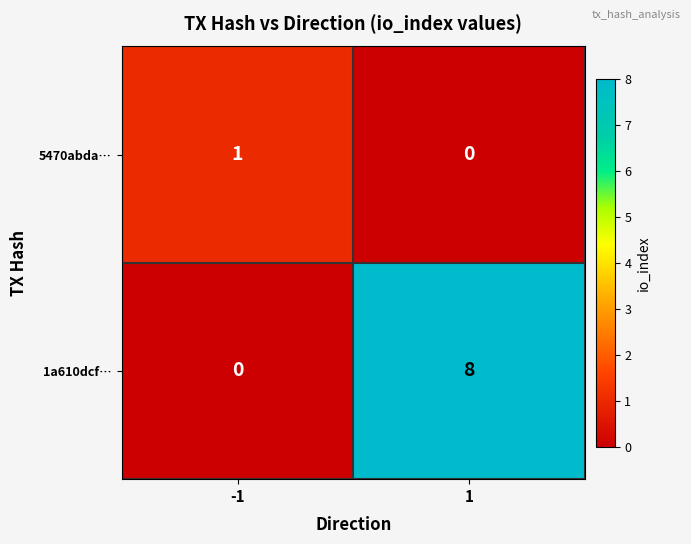

Is the value of 5470abda… at -1 greater than the value of 1a610dcf… at 1?

No